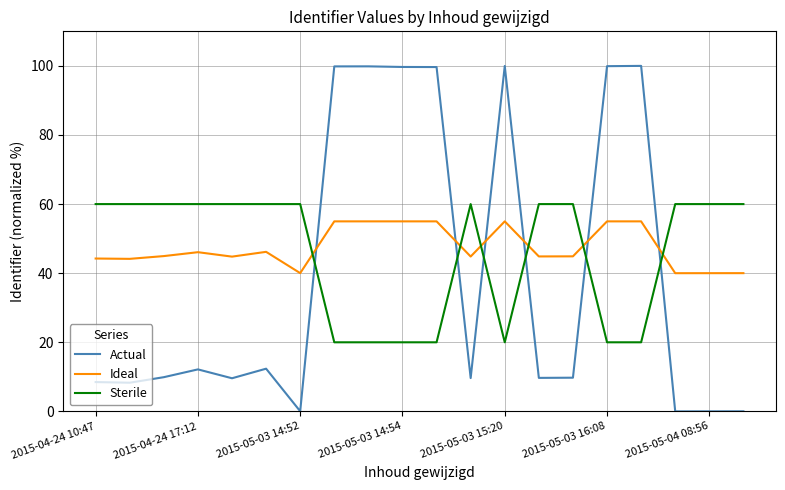

How many intersections are there between Ideal and Actual?

6